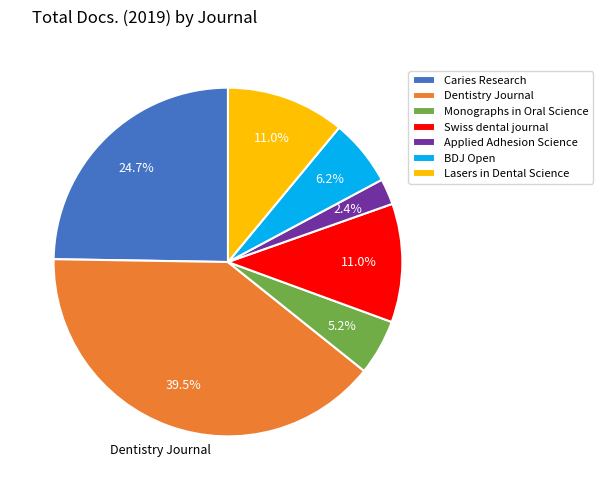

Does Swiss dental journal represent more than half of the total?

No